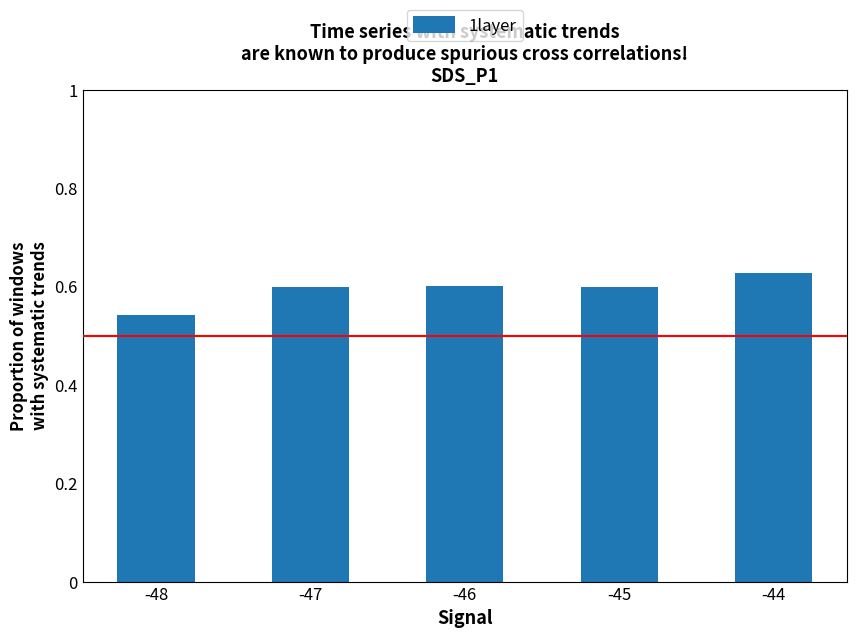

The value at -45 is 0.6. True or false?

True